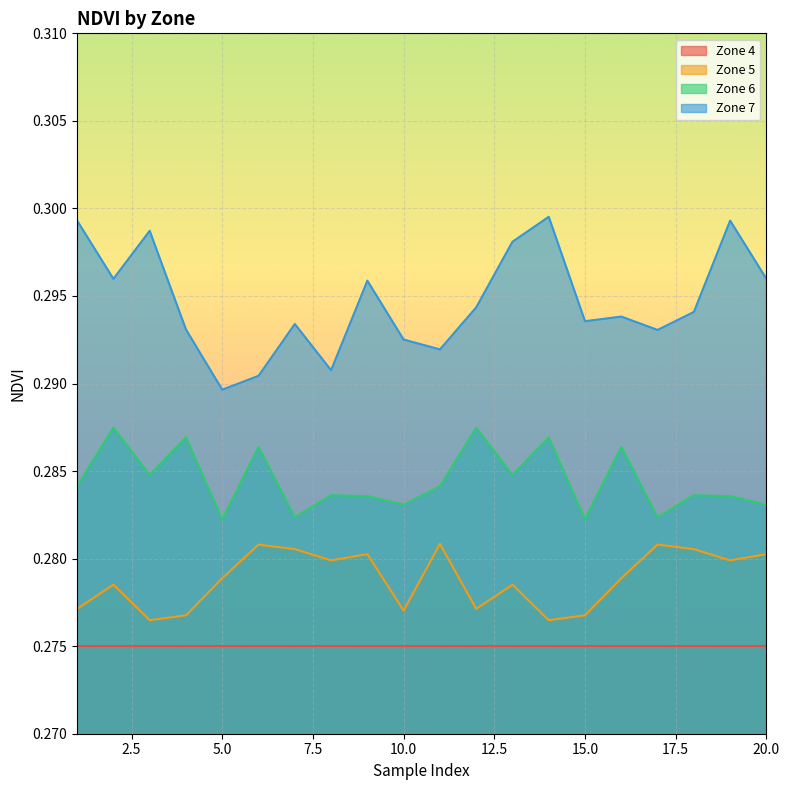

Reading left to right, extract all data points from this chart.

Zone 5: 0.3	0.3	0.3	0.3	0.3	0.3	0.3	0.3	0.3	0.3	0.3	0.3	0.3	0.3	0.3	0.3	0.3	0.3	0.3	0.3
Zone 6: 0.3	0.3	0.3	0.3	0.3	0.3	0.3	0.3	0.3	0.3	0.3	0.3	0.3	0.3	0.3	0.3	0.3	0.3	0.3	0.3
Zone 7: 0.3	0.3	0.3	0.3	0.3	0.3	0.3	0.3	0.3	0.3	0.3	0.3	0.3	0.3	0.3	0.3	0.3	0.3	0.3	0.3